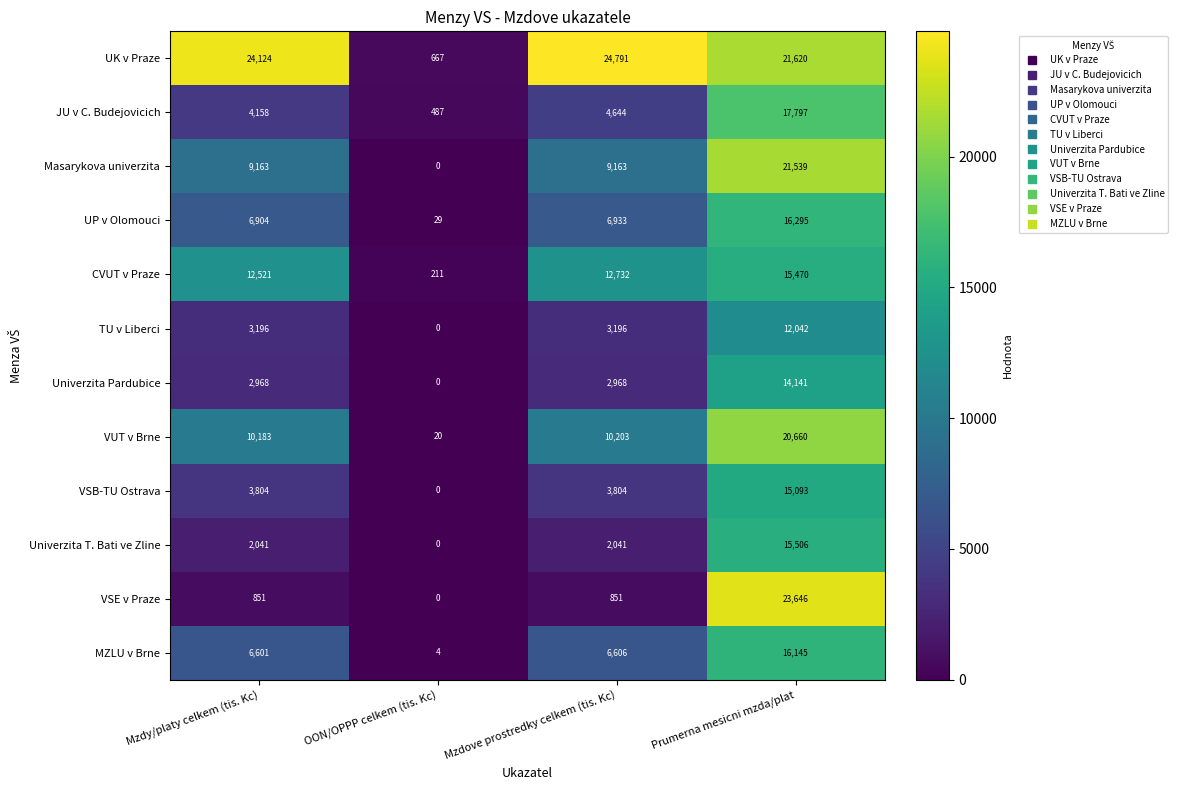

True or false: MZLU v Brne has a value of 16145 at Prumerna mesicni mzda/plat.

True